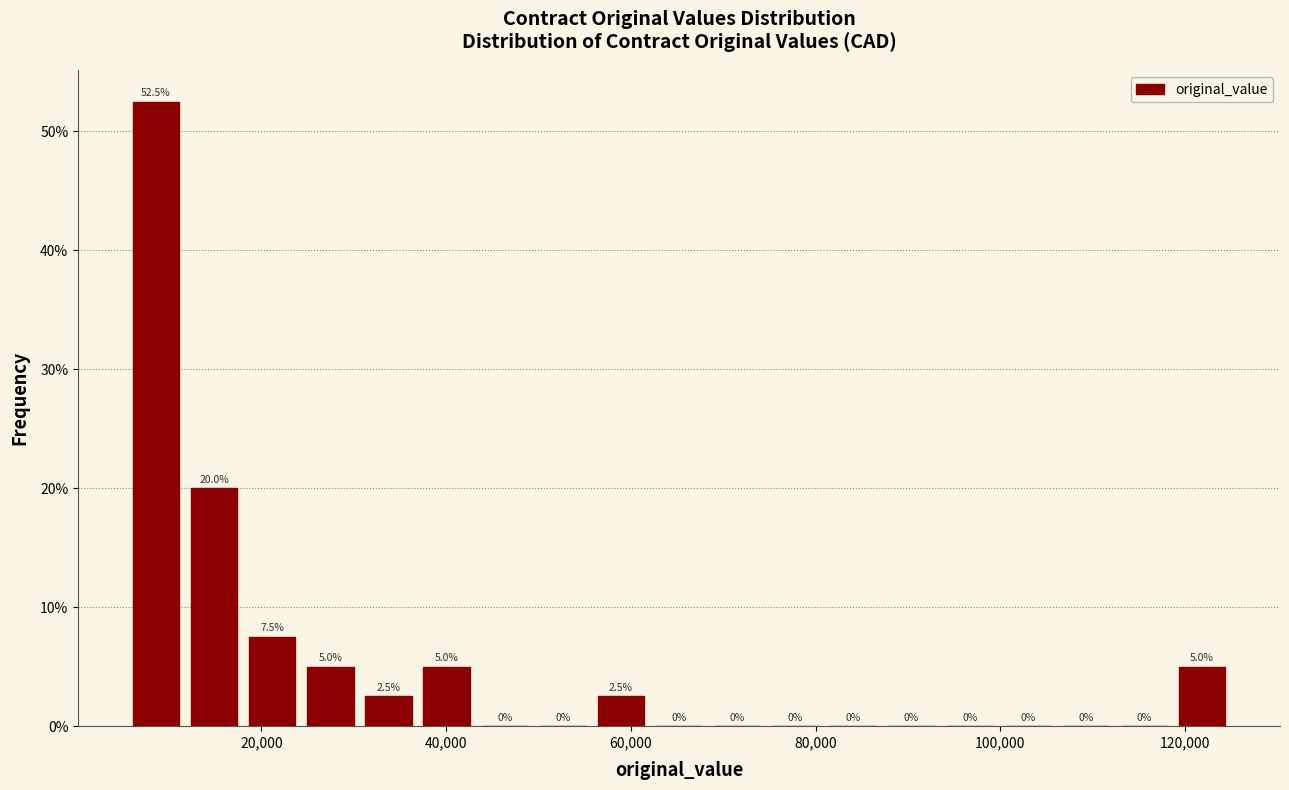

Read against the x-axis, roughly where is the centre of the tallest bar?

8000